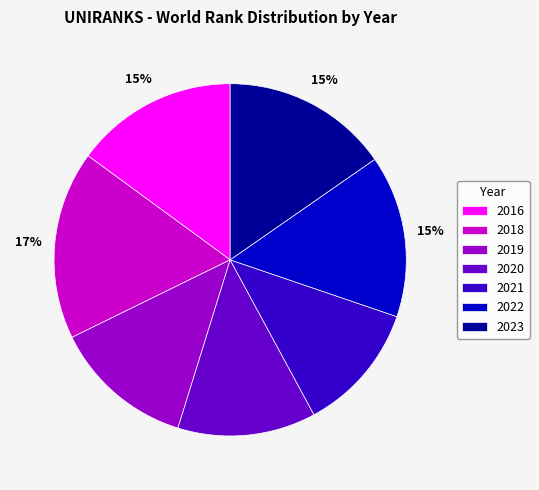

Do 2023 and 2022 together represent more than half of the pie?

No